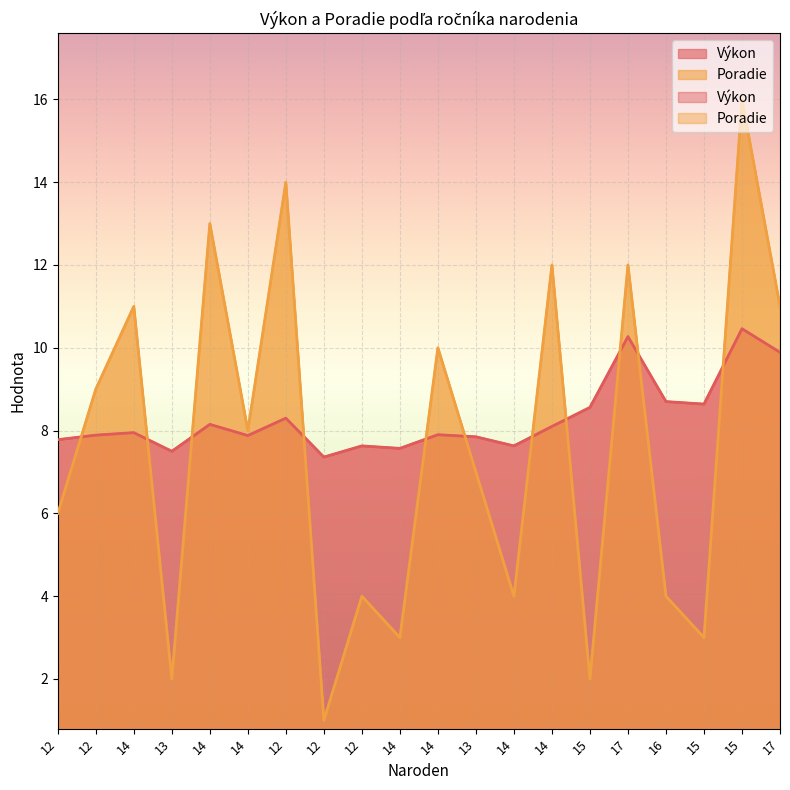

How many categories are shown in the chart?

20